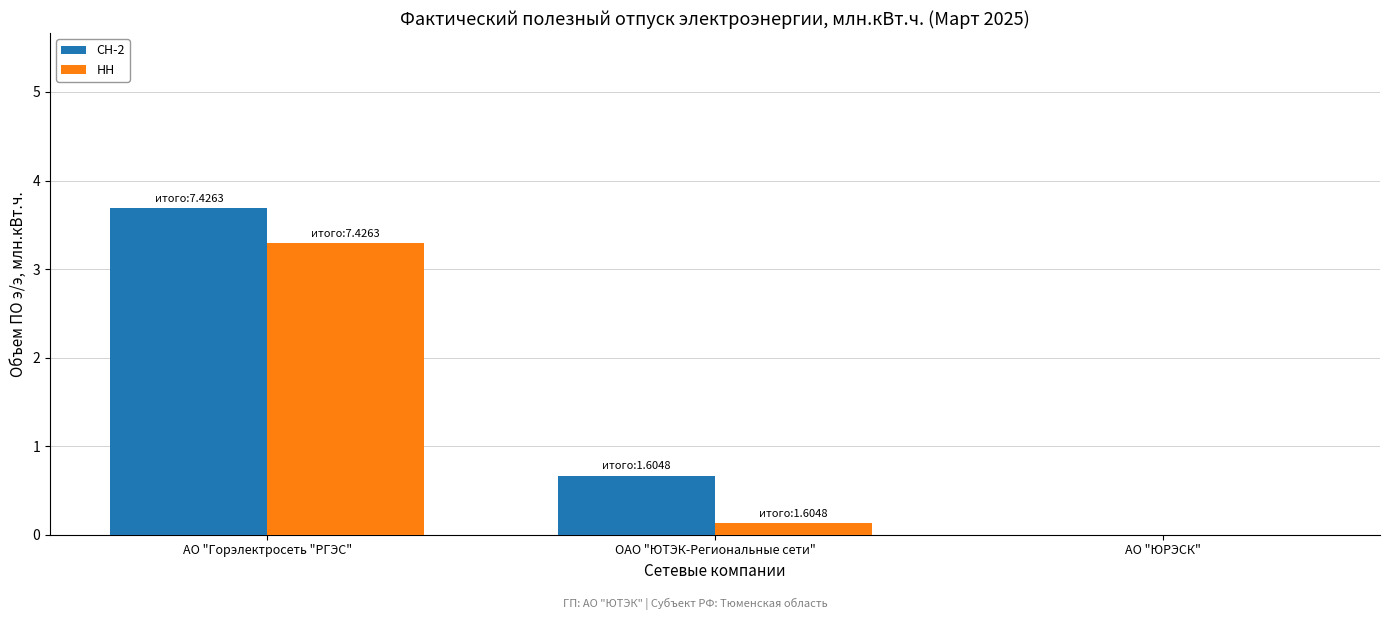

What is the greatest value displayed?

3.7